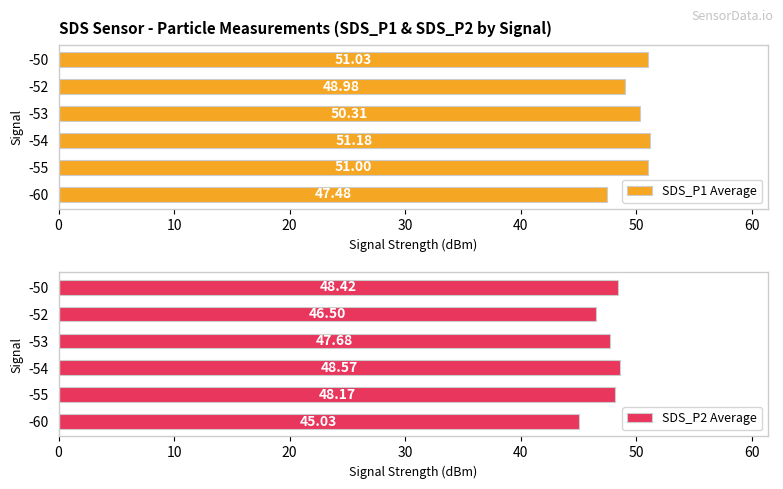

Rank the categories by SDS_P1 Average value from highest to lowest.

-54, -50, -55, -53, -52, -60